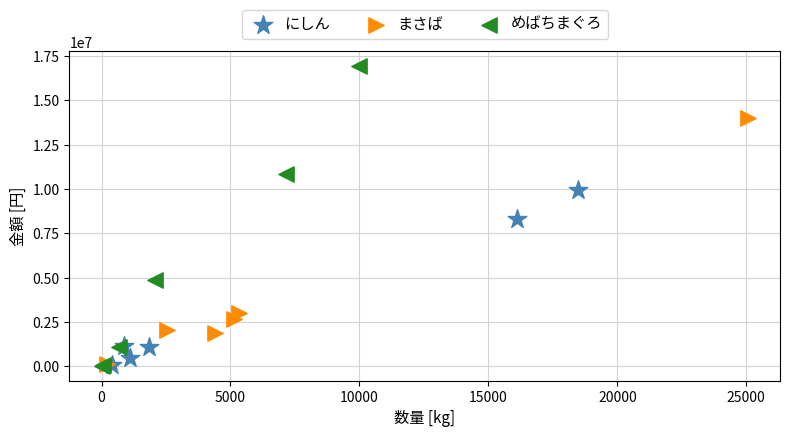

Which series has the largest Y range (max minus min)?

めばちまぐろ